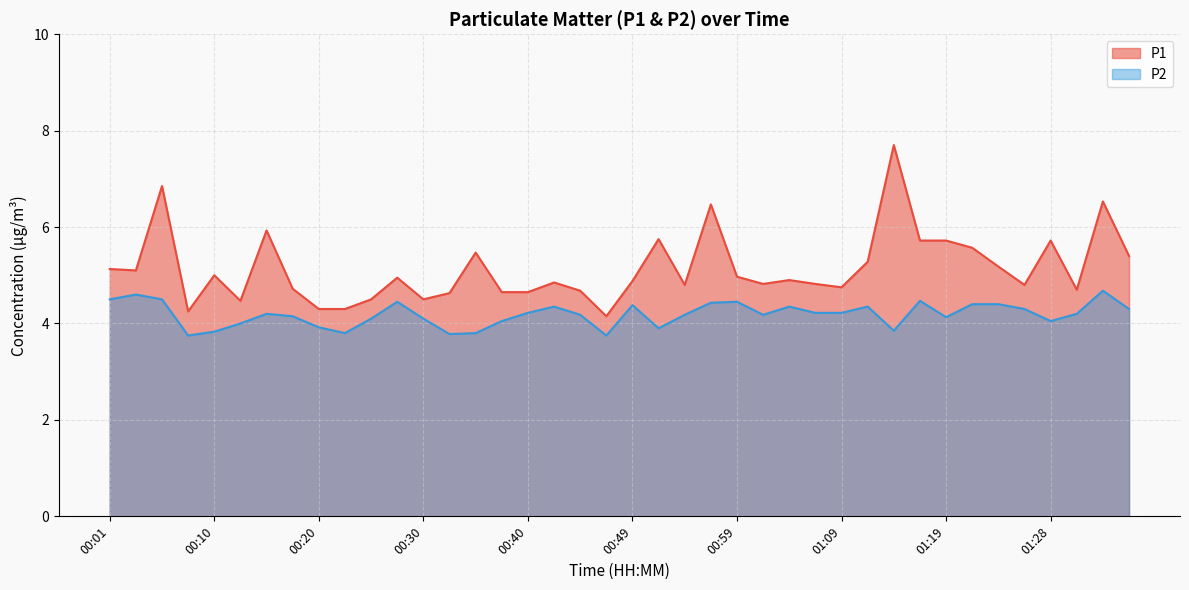

In P2, how many points are higher than both neighbors (excluding endpoints)?

10